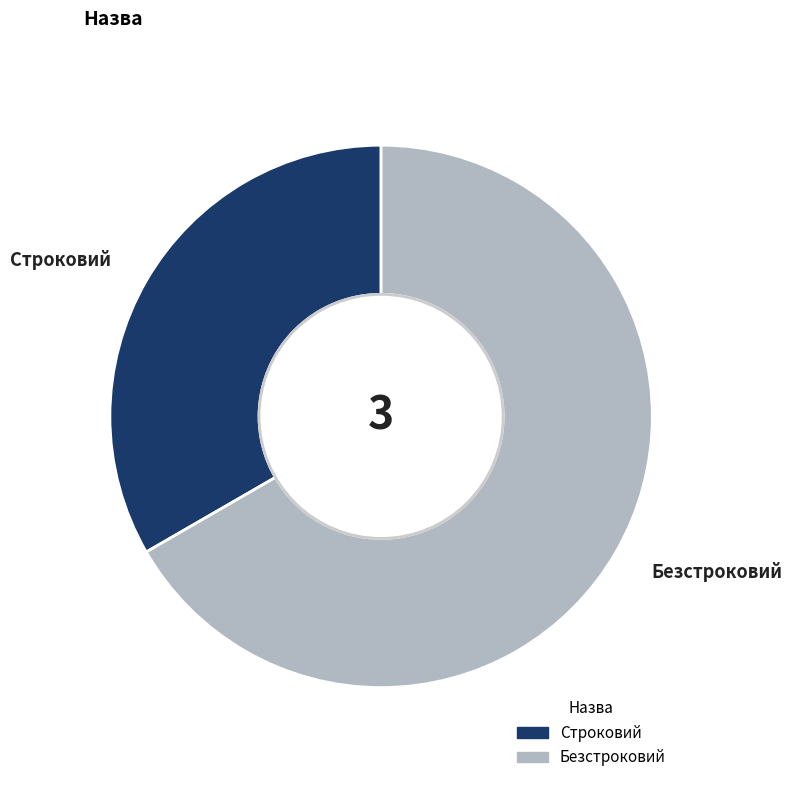

Is there a majority slice in this chart?

Yes